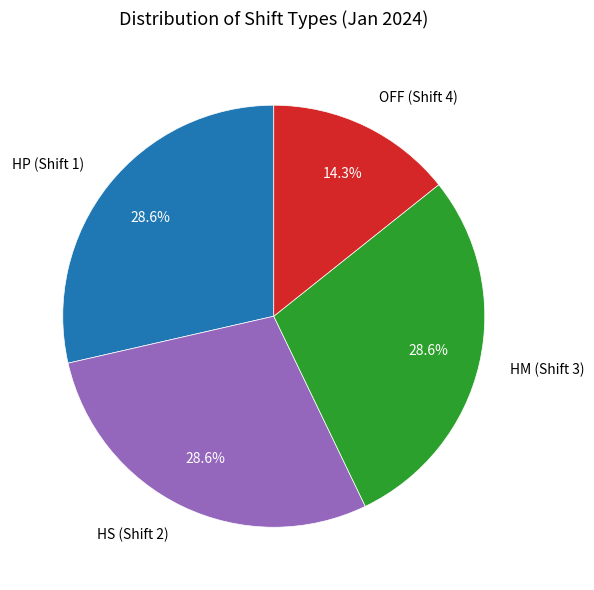

Is the sum of OFF (Shift 4) and HM (Shift 3) greater than half?

No